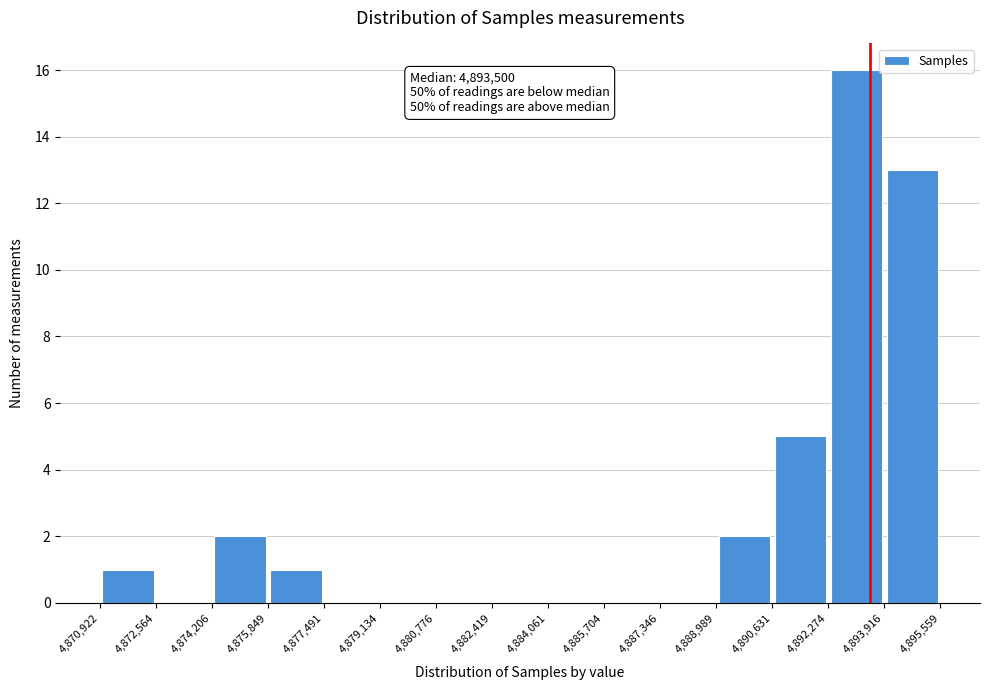

Over which range of the x-axis is the bar tallest?

4,892,274 to 4,893,916